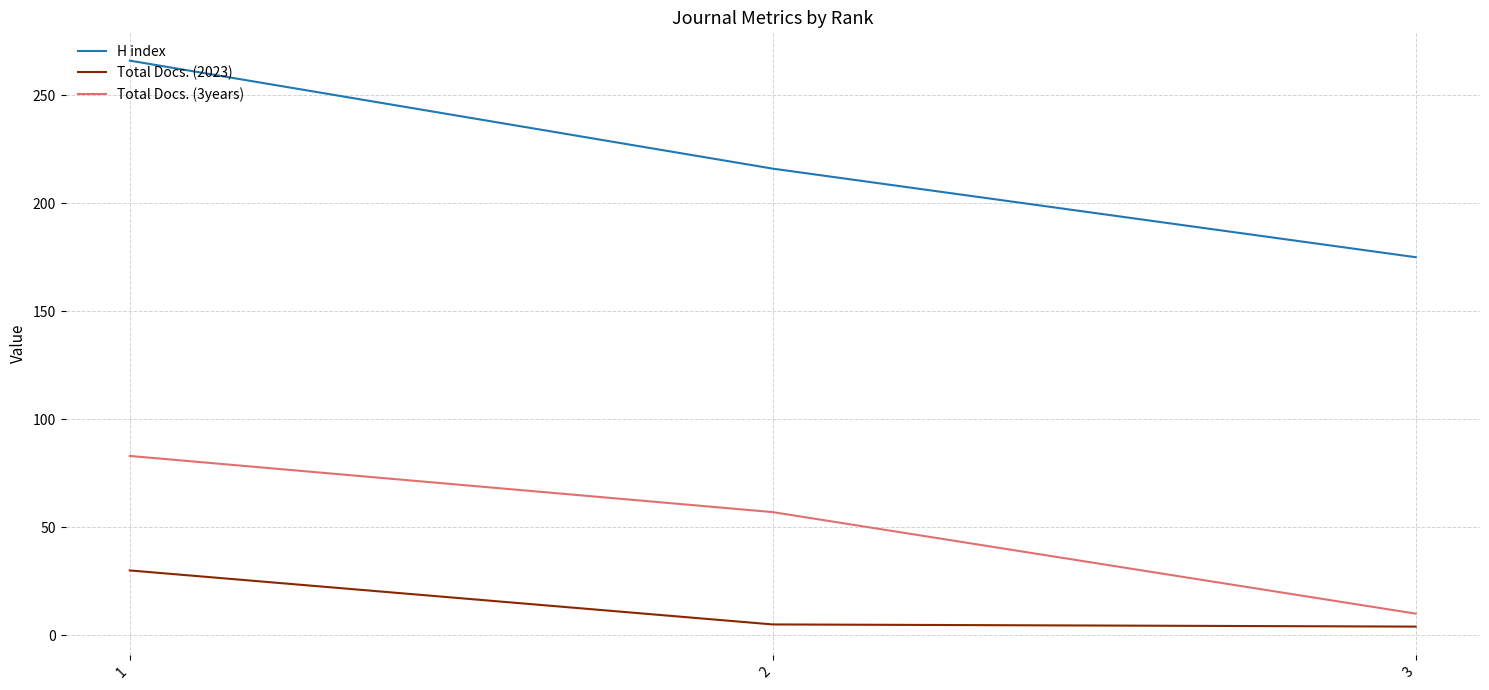

Rank the series by their average value, from highest to lowest.

H index, Total Docs. (3years), Total Docs. (2023)